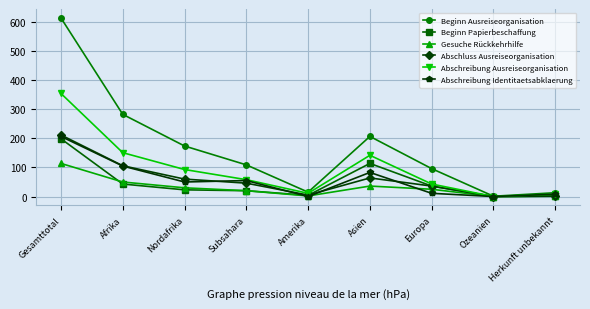

What is the sum of the Abschluss Ausreiseorganisation values at Nordafrika and Ozeanien?

60